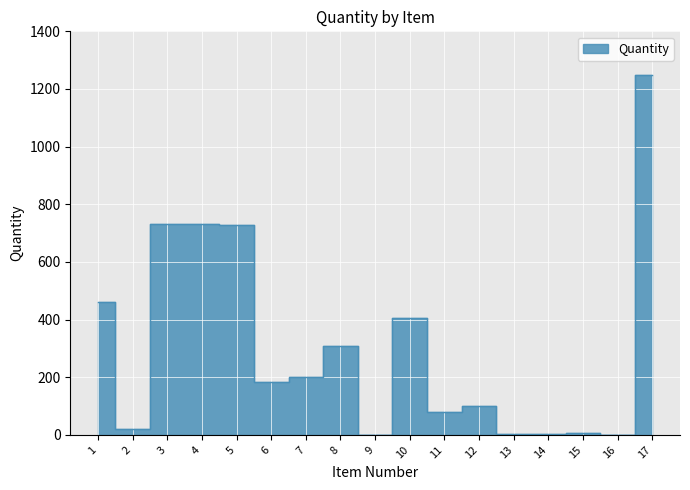

What is the maximum value shown in the chart?

1247